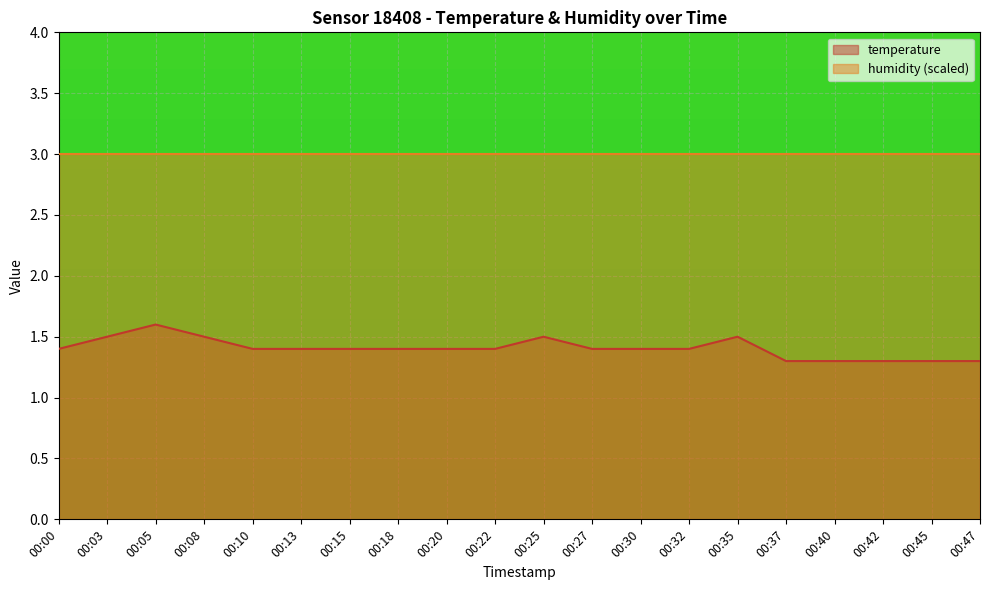

True or false: the data has more than 2 interior local peaks.

True